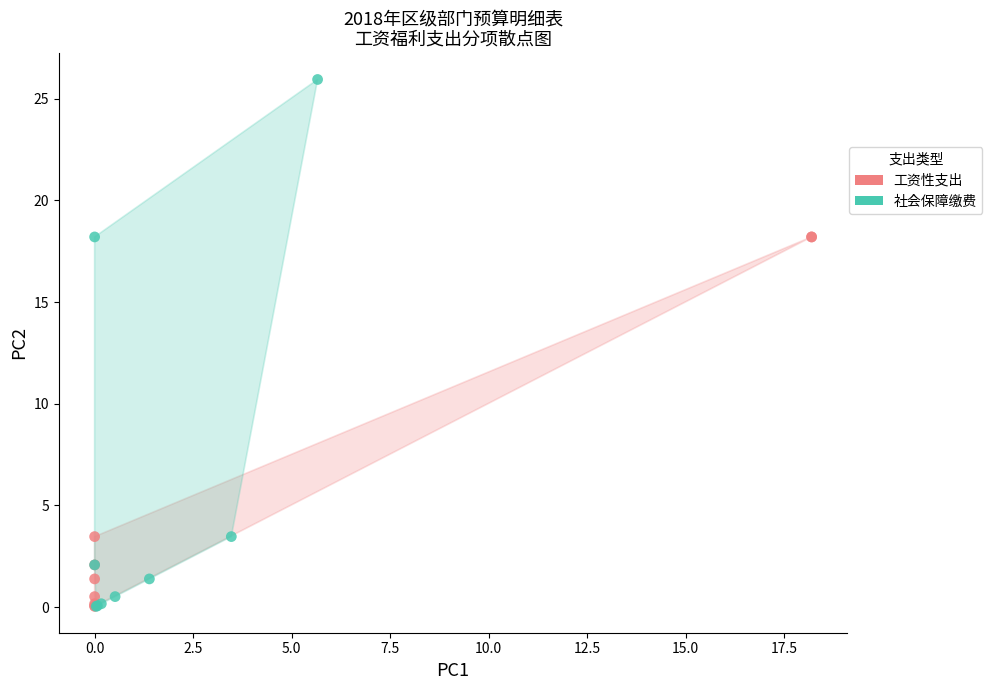

Which series has the largest Y range (max minus min)?

社会保障缴费